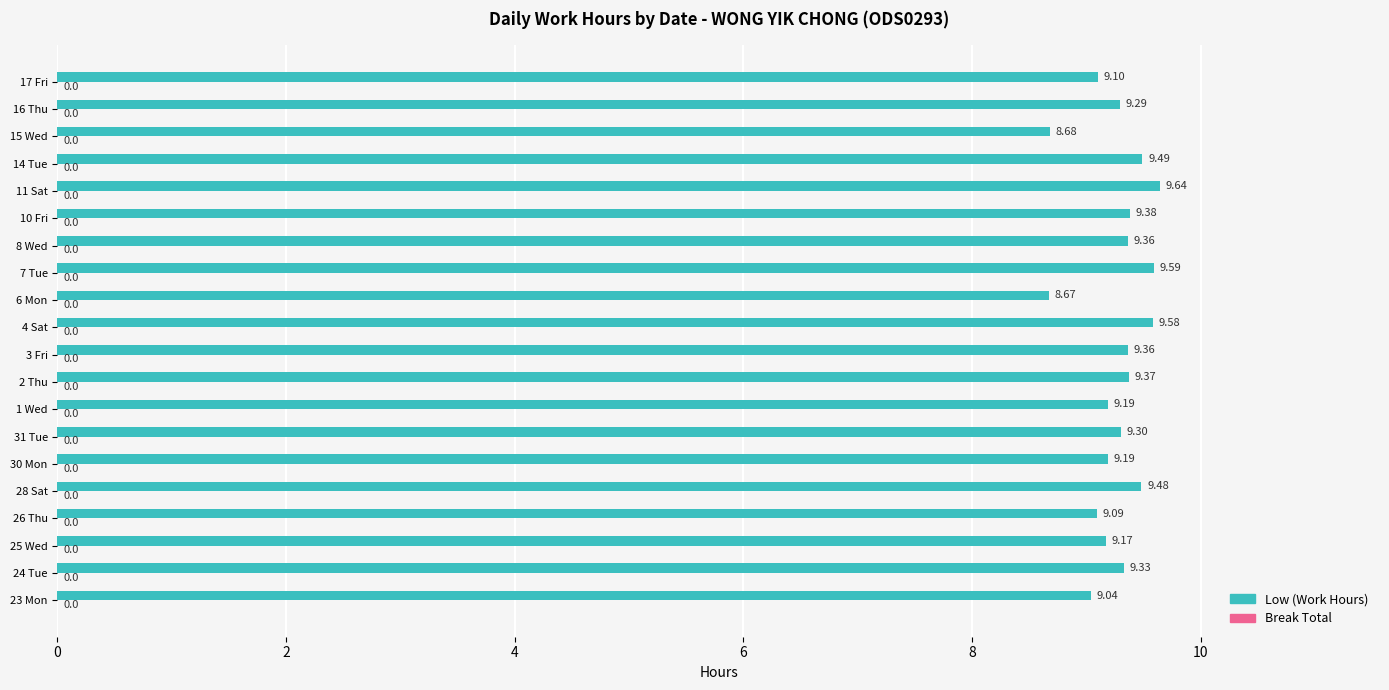

What is the ratio of the value at 11 Sat to the value at 6 Mon?

1.1